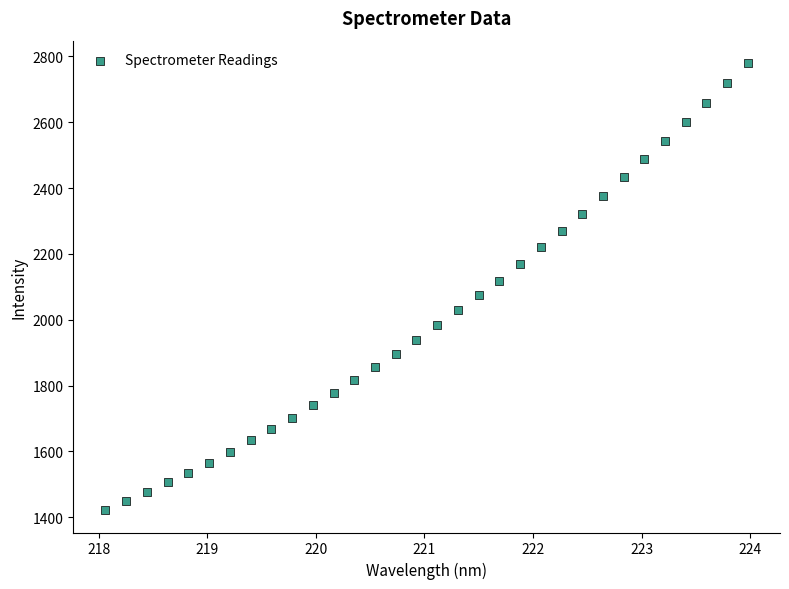

What is the range of X values (max minus min)?

5.9